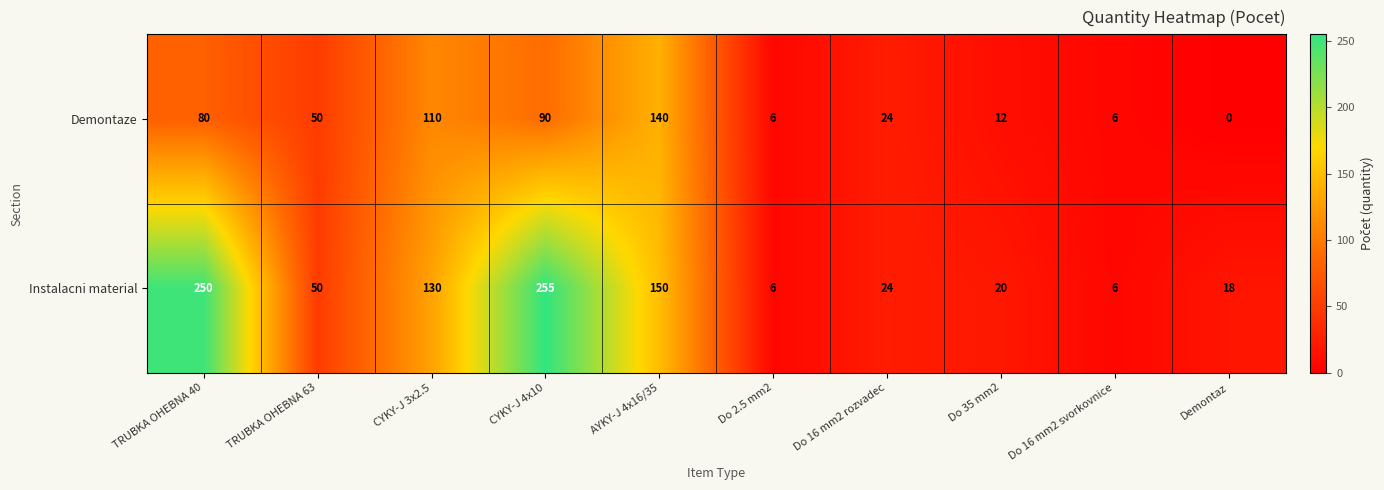

What is the total value across all series at TRUBKA OHEBNA 40?

330